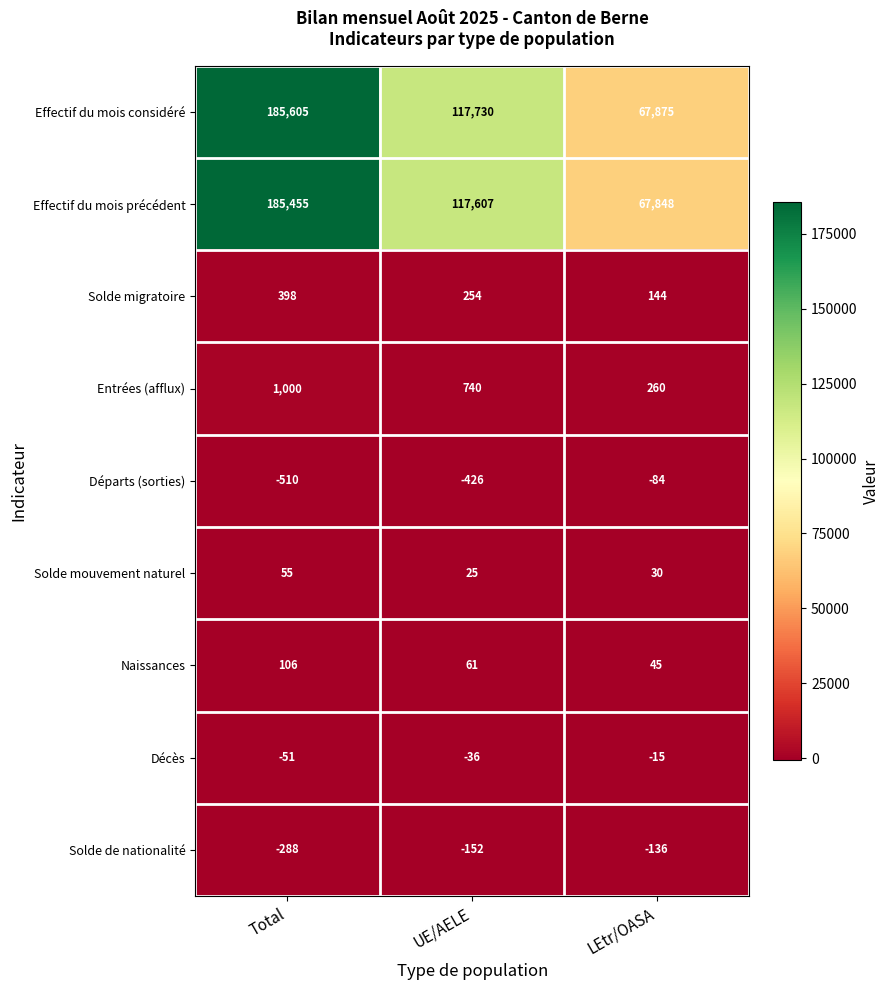

How many Naissances values are between 45 and 106?

3